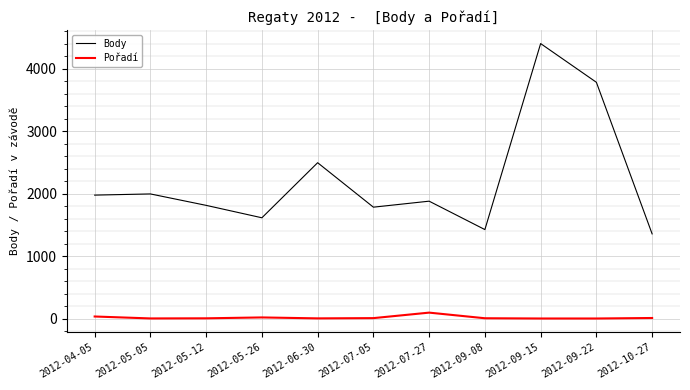

Is this an area chart (filled region under the line)?

No